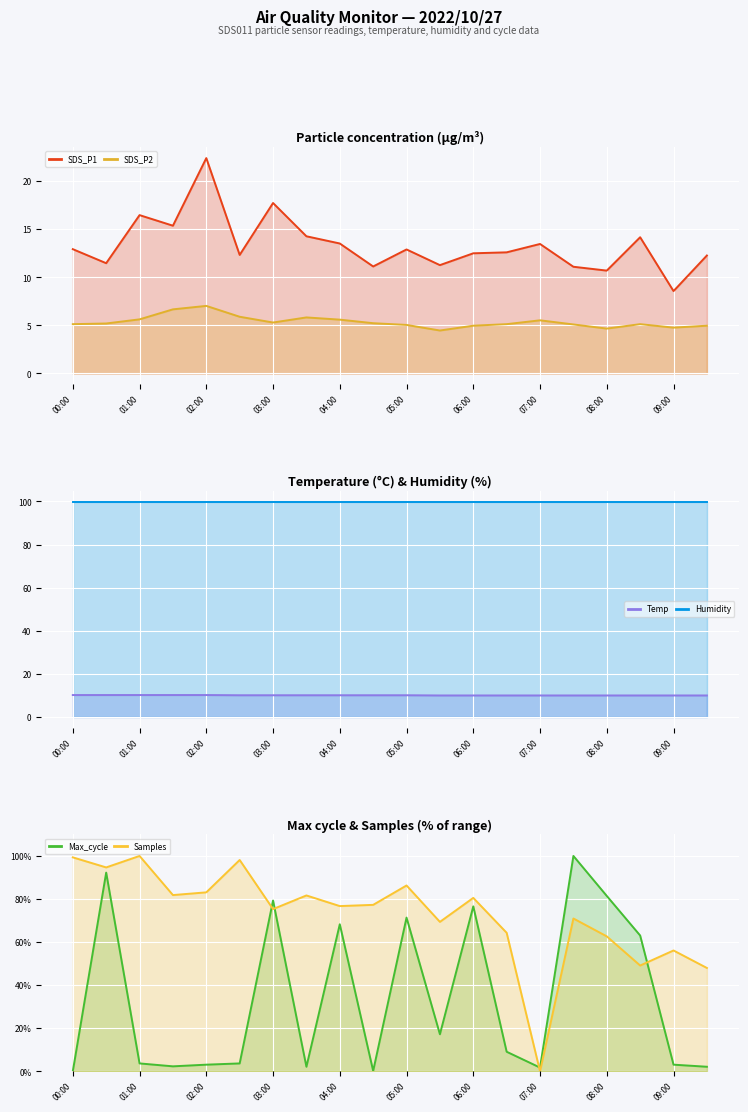

The Samples series shows 49.1 at 08:30. True or false?

True